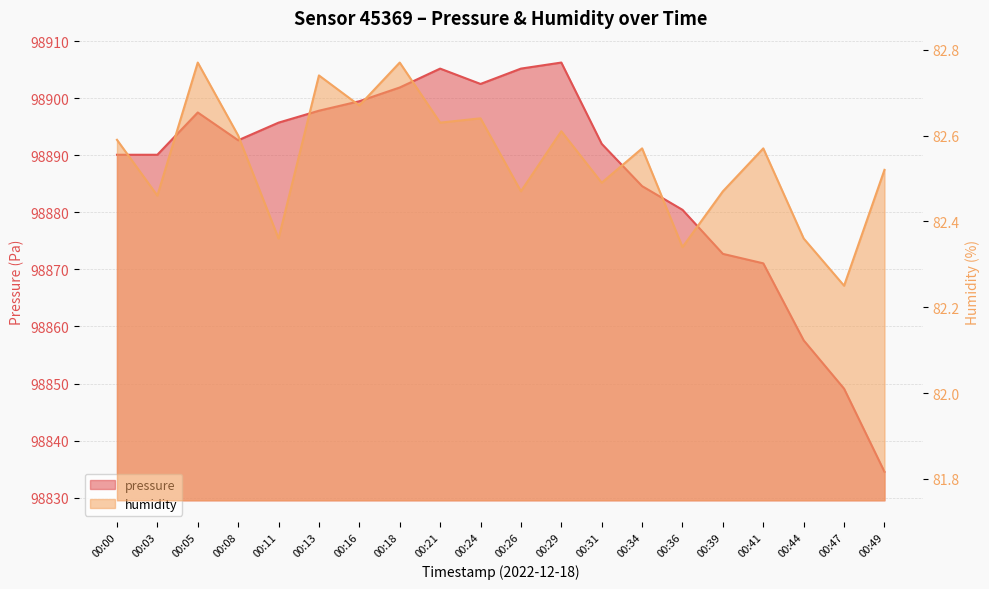

Which series has the largest total across all categories?

pressure